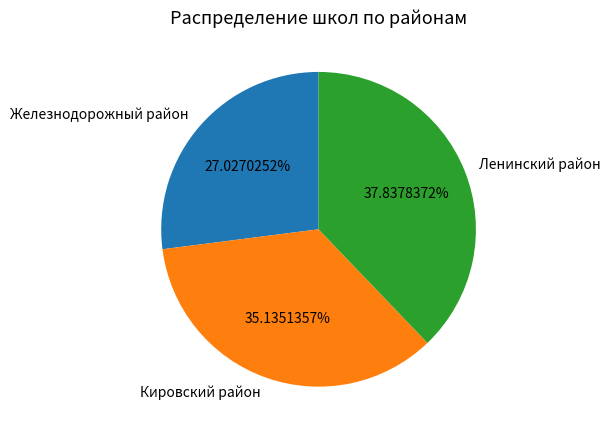

Which slice is the largest?

Ленинский район